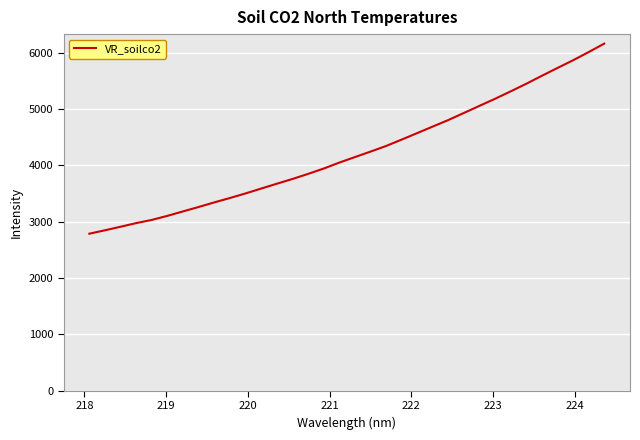

How many values are below 4145?

17